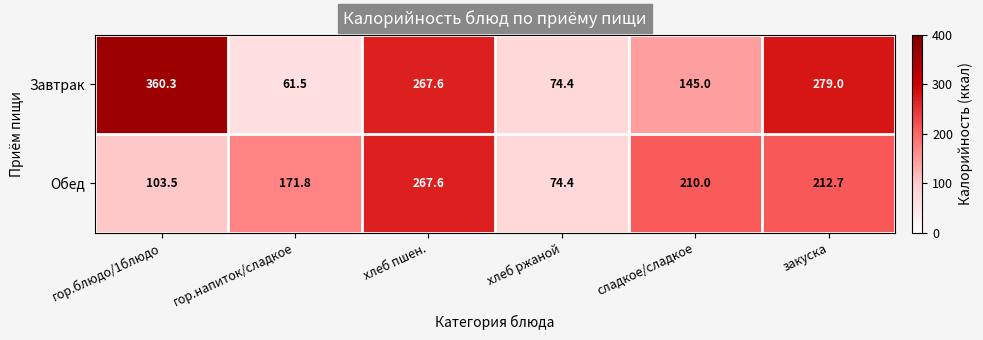

What is the sum of all Завтрак values?

1187.8